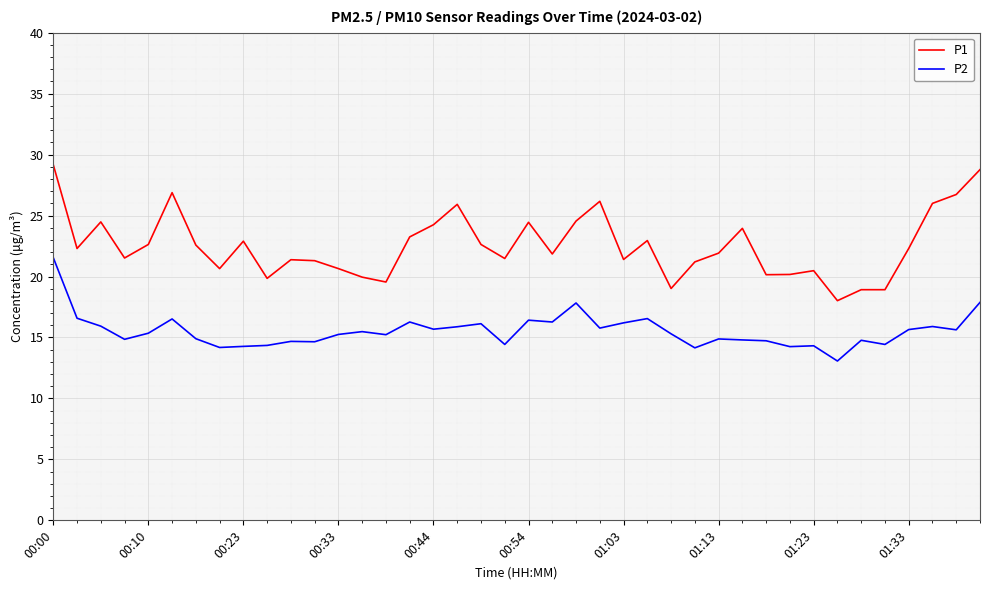

What is the difference between the maximum and minimum values in the P2 series?

8.5